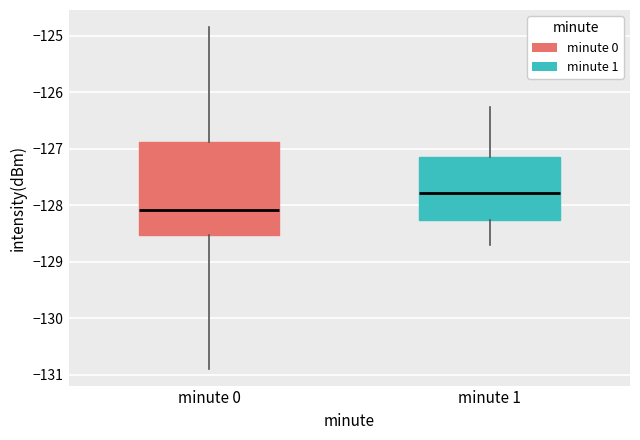

Comparing the boxes themselves (not the whiskers), which one is the tallest?

minute 0